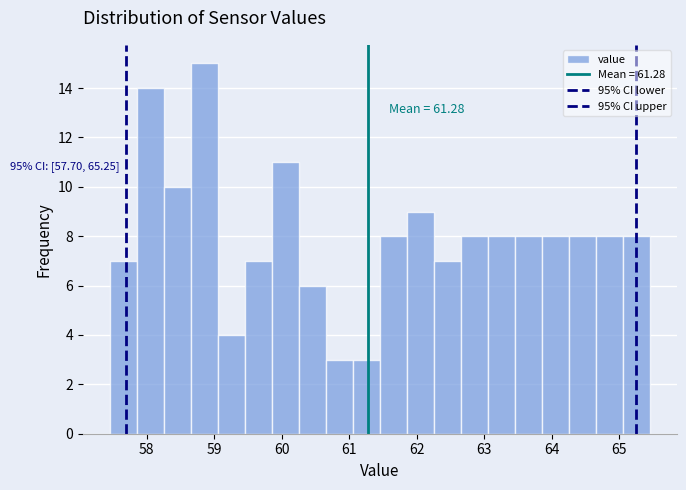

Around what value on the x-axis is the tallest bar? Give the approximate position of its centre, as read against the axis.

58.9